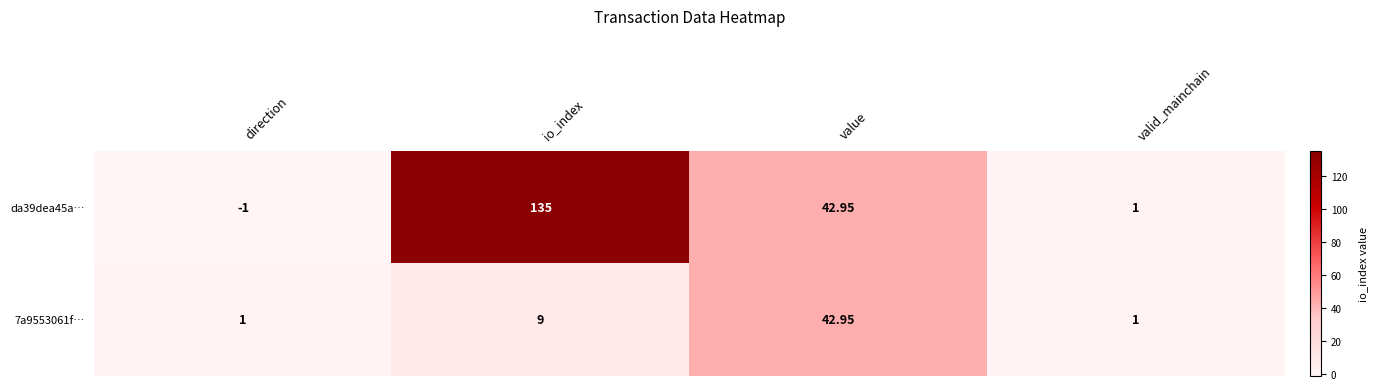

Which category has the lowest value across all series?

direction